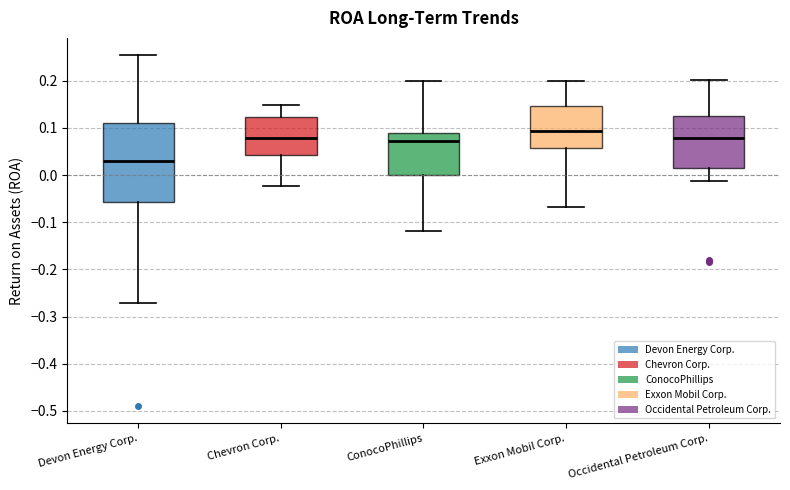

Reading left to right, read every box against the y-axis: the position of its median line, the range the box covers, and the ends of its whiskers. The values are not printed on the chart, so give them approximately, as read against the axis.

Devon Energy Corp.: median 0.03, box -0.06 to 0.11, whiskers -0.27 to 0.25
Chevron Corp.: median 0.08, box 0.04 to 0.12, whiskers -0.02 to 0.15
ConocoPhillips: median 0.07, box 0.00 to 0.09, whiskers -0.12 to 0.20
Exxon Mobil Corp.: median 0.09, box 0.06 to 0.15, whiskers -0.07 to 0.20
Occidental Petroleum Corp.: median 0.08, box 0.02 to 0.13, whiskers -0.01 to 0.20